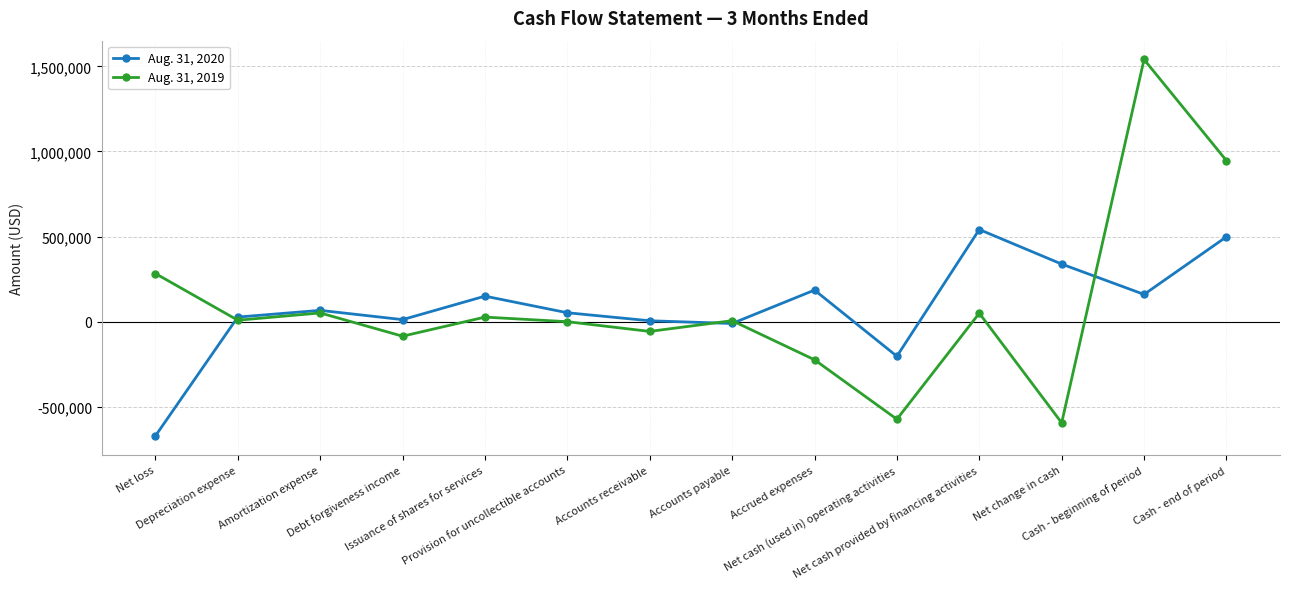

Rank the series by their average value, from lowest to highest.

Aug. 31, 2020, Aug. 31, 2019